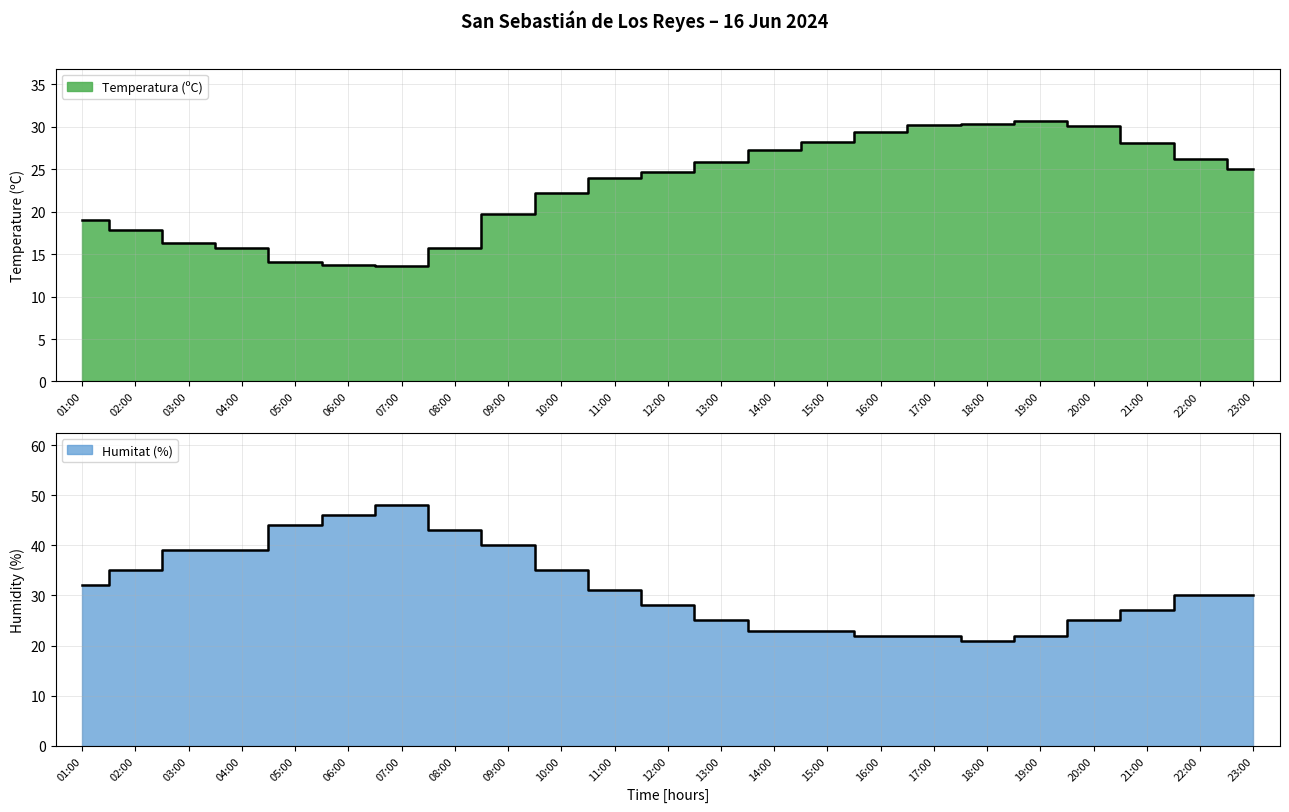

How many values in the Humitat (%) series are below 30?

10